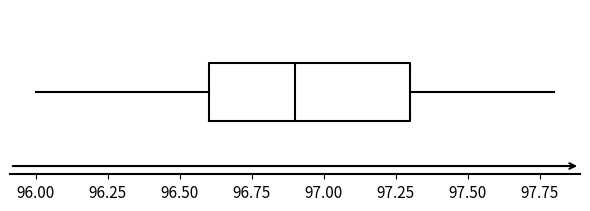

Read this box plot against the x-axis: the position of the median line, the range covered by the box, and the ends of both whiskers. The values are not printed on the chart, so give them approximately, as read against the axis.

median 96.9, box 96.6 to 97.3, whiskers 96.0 to 97.8